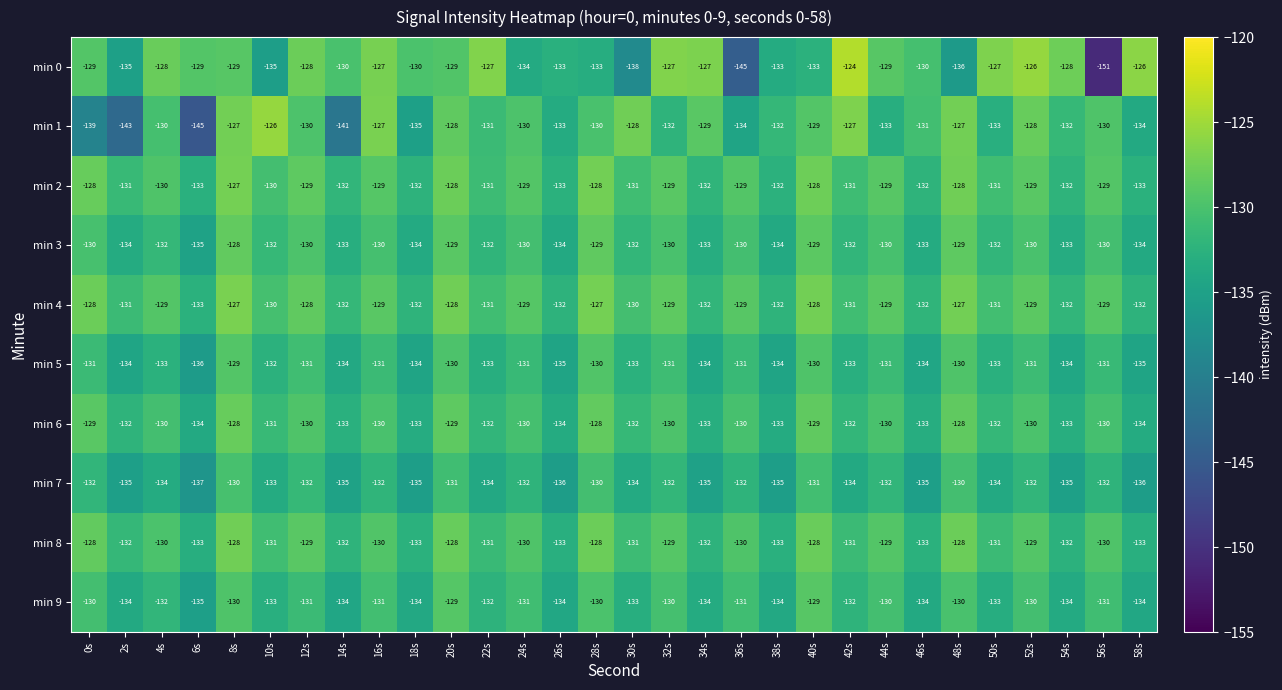

Which series has the widest spread of values?

min 0